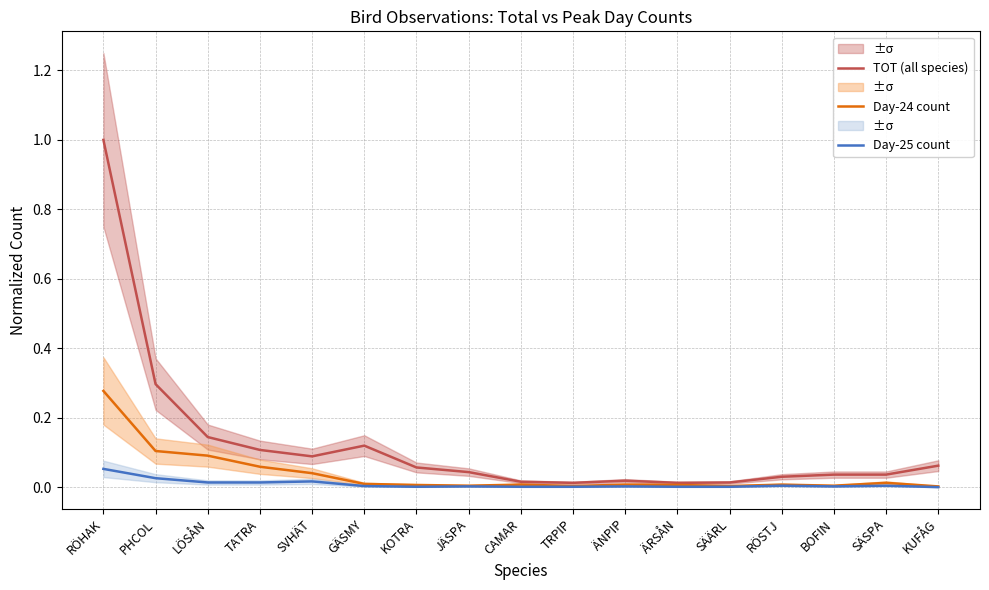

What are all the series names shown in the legend?

TOT (all species), Day-24 count, Day-25 count